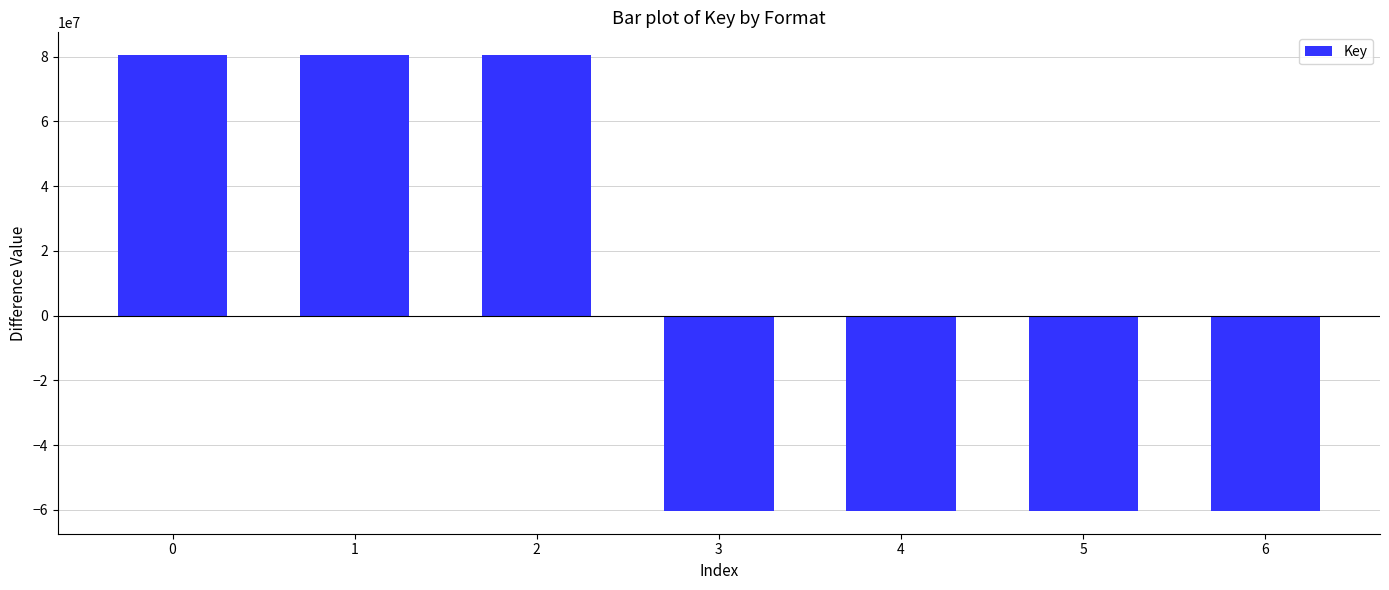

Does the chart contain stacked bars?

No